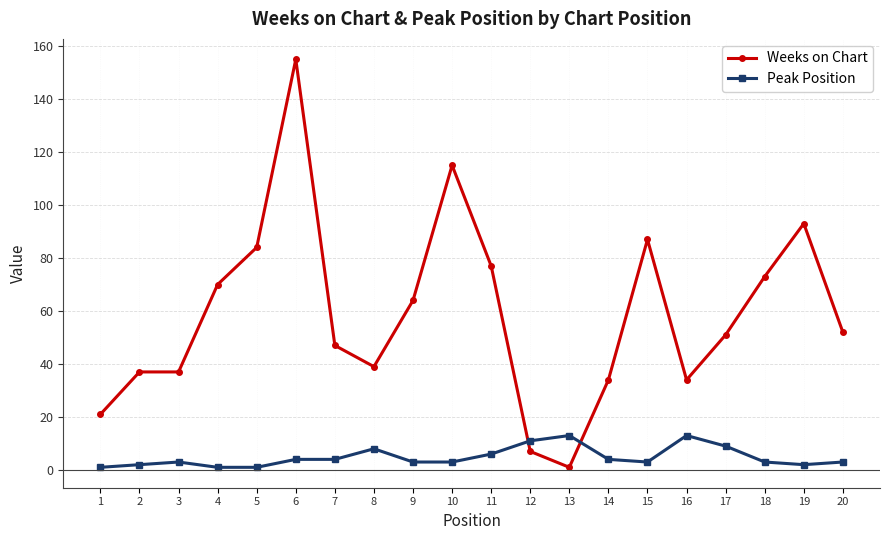

Between which two adjacent categories do Weeks on Chart and Peak Position first intersect?

11 and 12